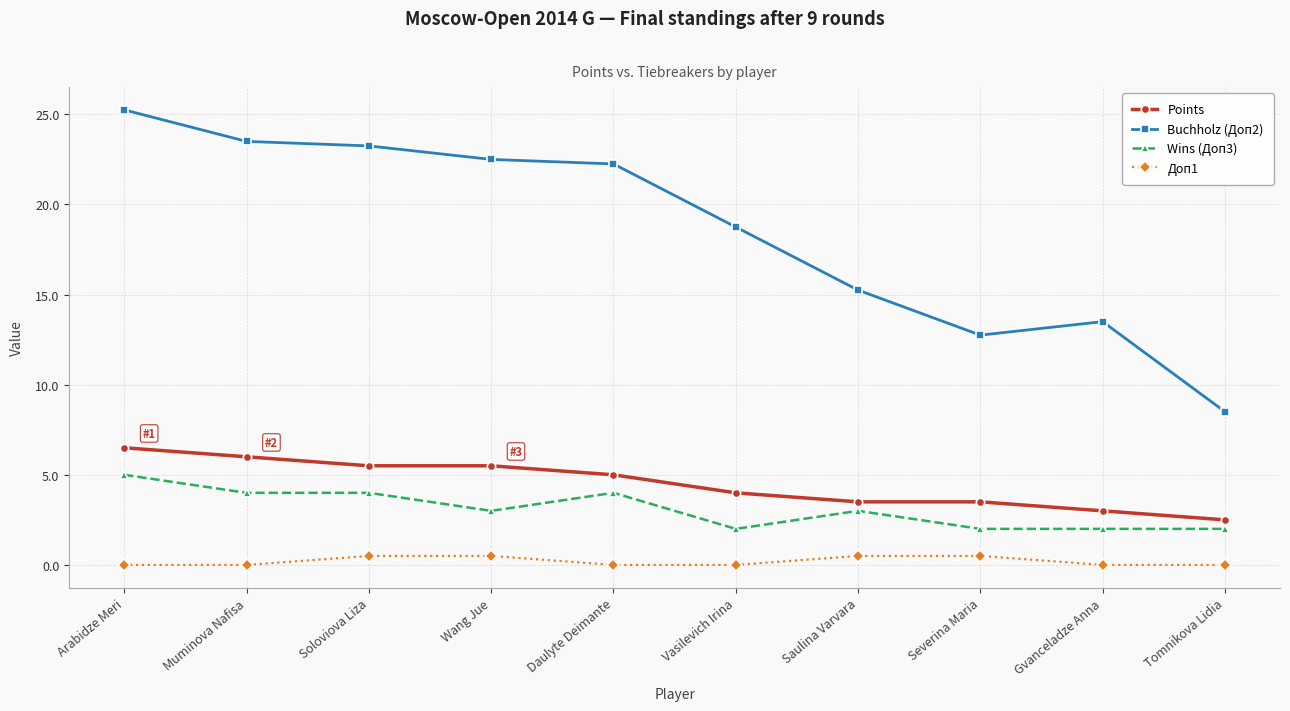

Where is Buchholz (Доп2) nearest to the value 16?

Saulina Varvara